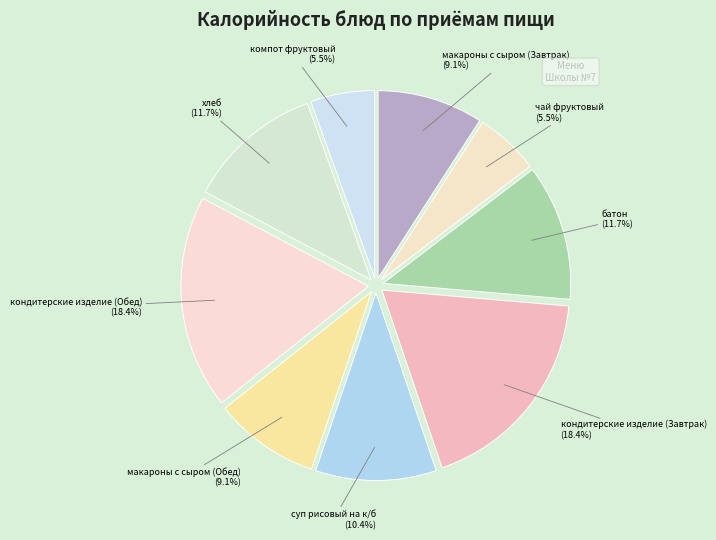

How many slices are in this pie chart?

9